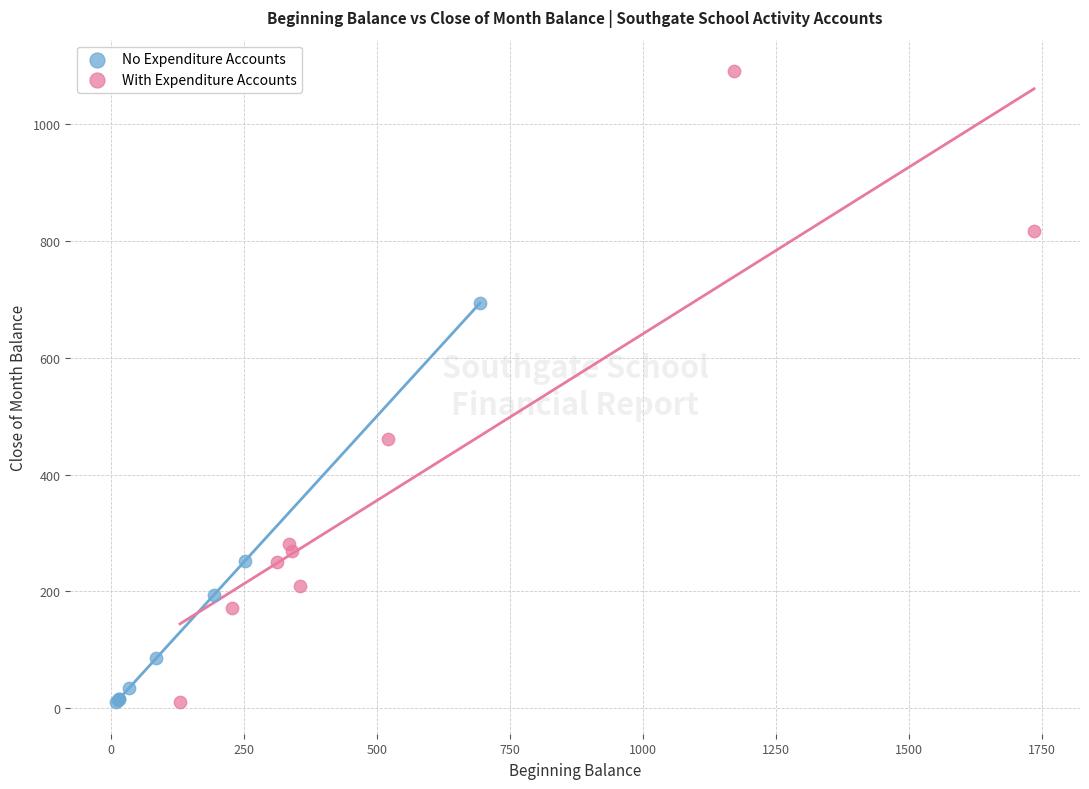

Which series reaches the maximum Y coordinate?

With Expenditure Accounts